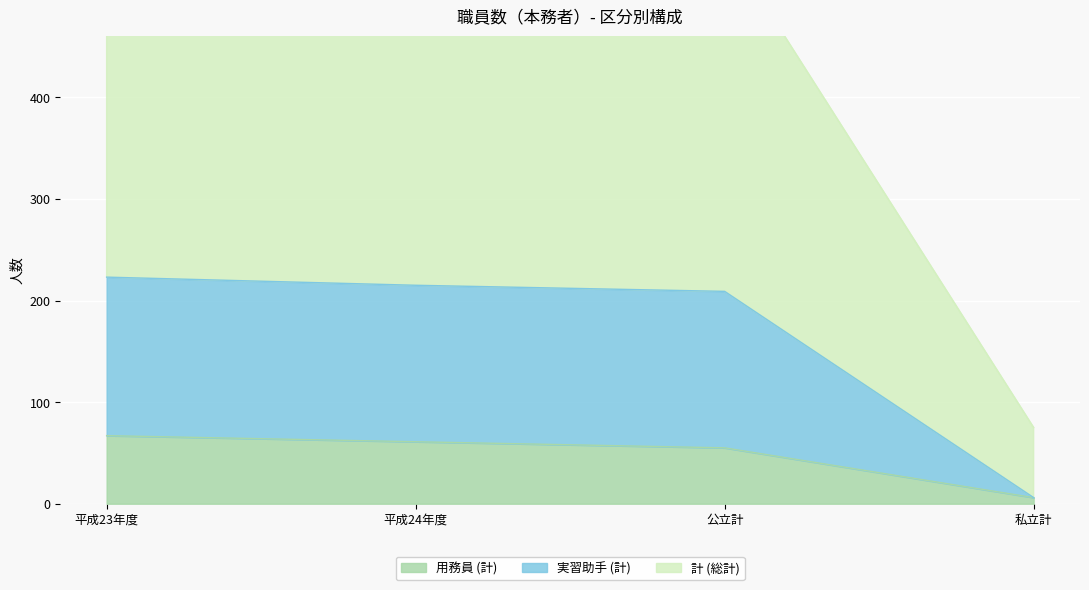

The value of 用務員 (計) at 平成23年度 is 44. True or false?

False